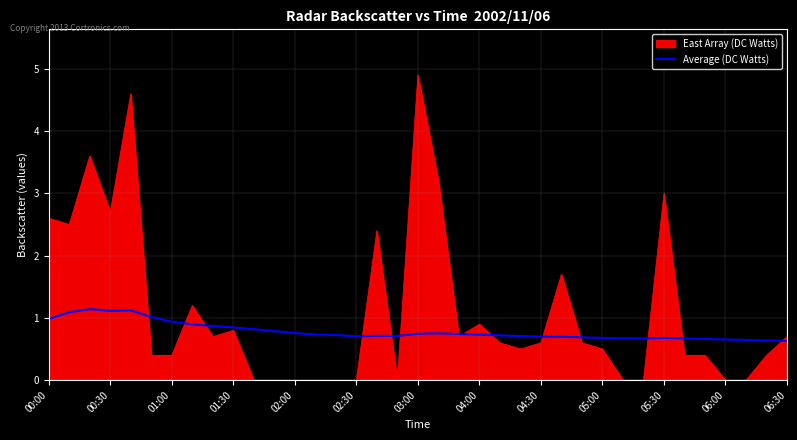

Which series has the largest range (max minus min)?

East Array (DC Watts)